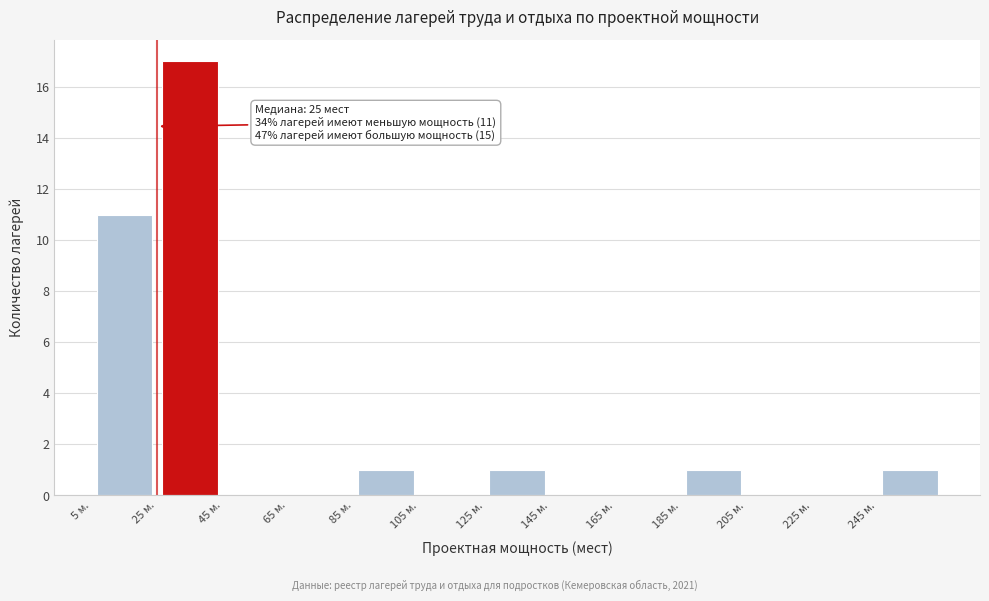

Over which range of the x-axis is the bar tallest?

25 to 45